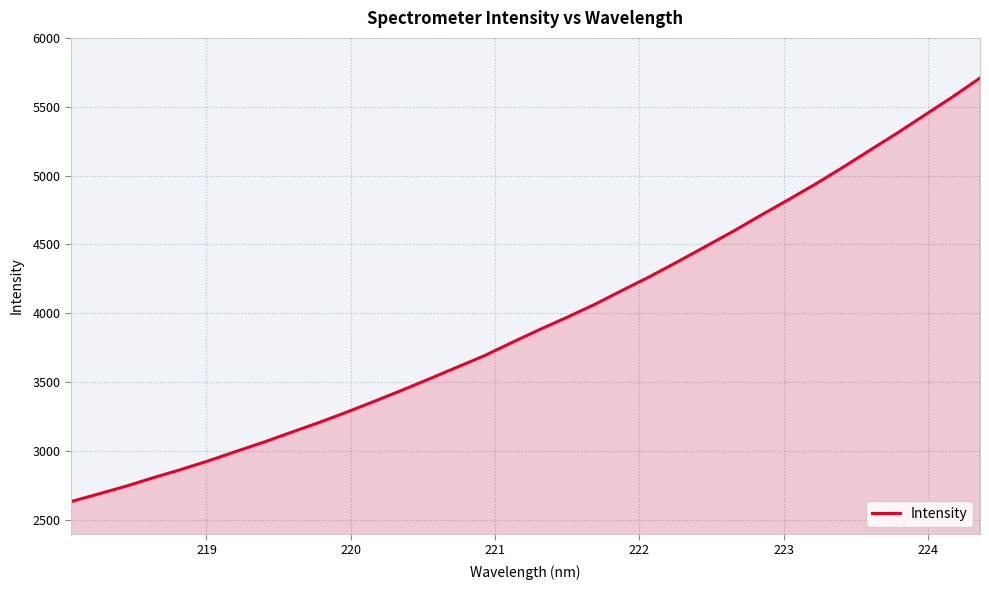

What is the greatest value displayed?

5708.4